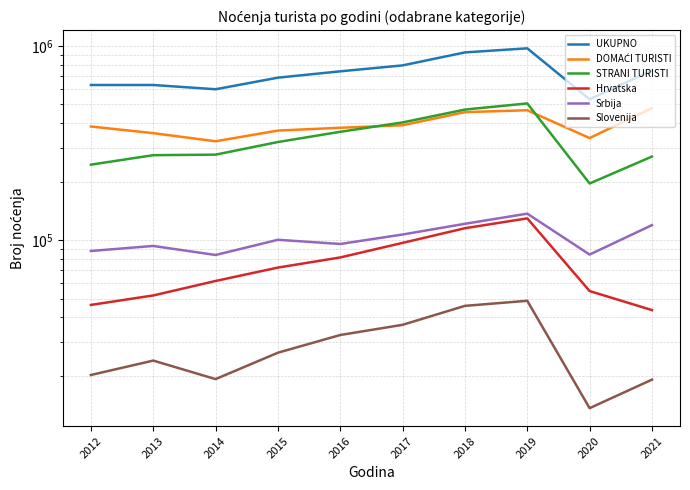

How many interior local peaks does the Hrvatska series have?

1